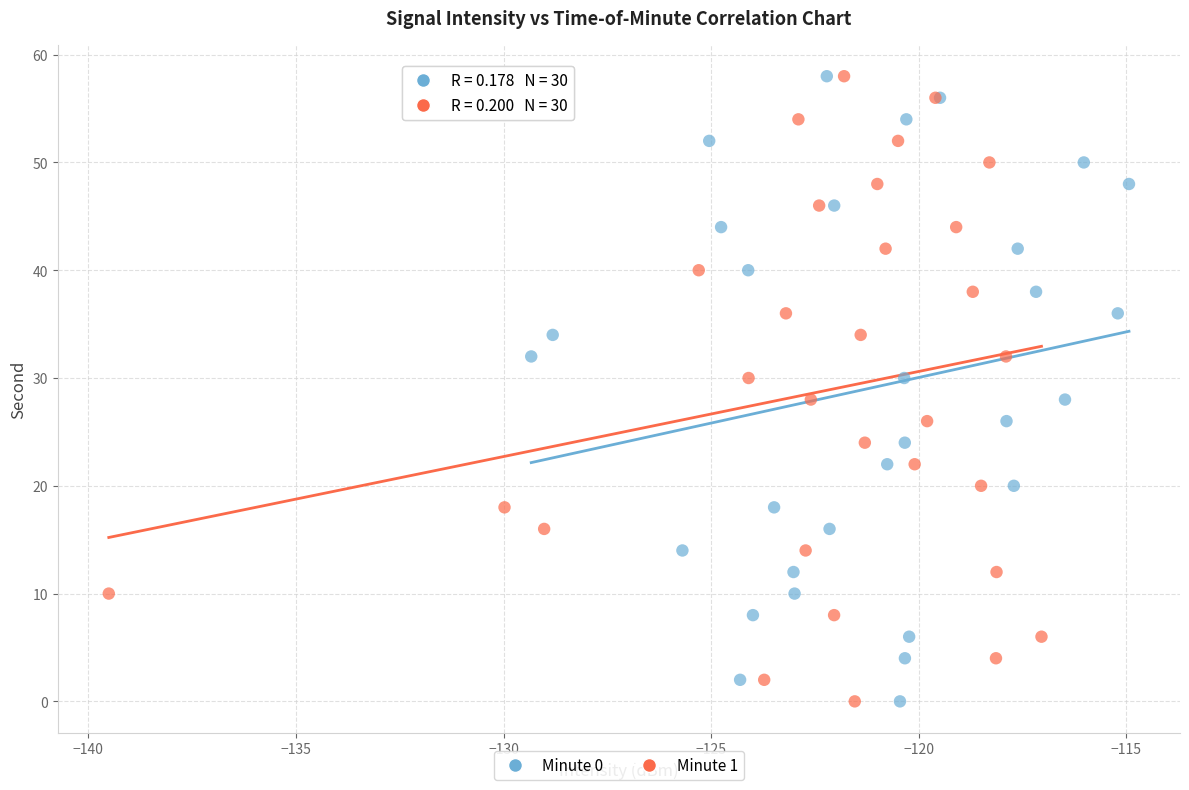

What are all the series names shown in the legend?

Minute 0, Minute 1